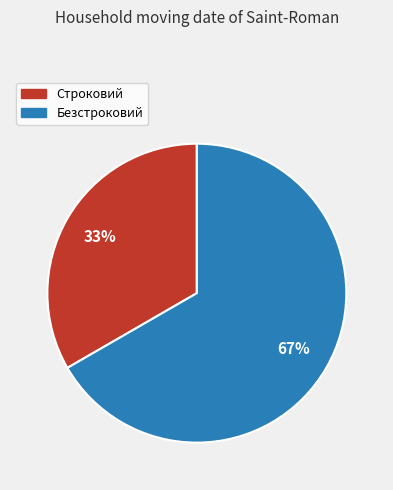

How many segments does this pie chart have?

2